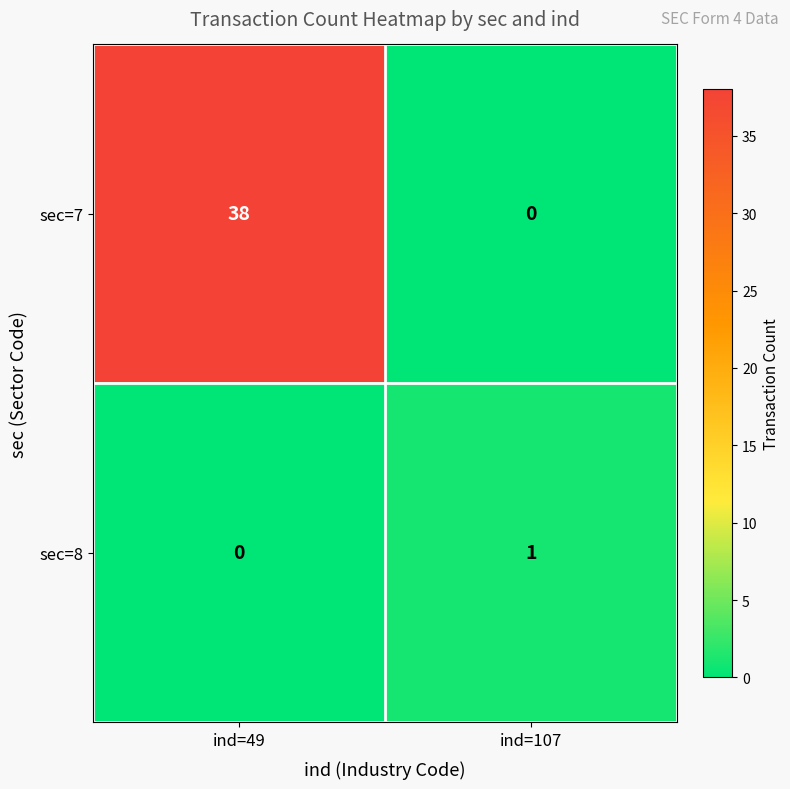

List the series in order of their overall mean, lowest first.

sec=8, sec=7